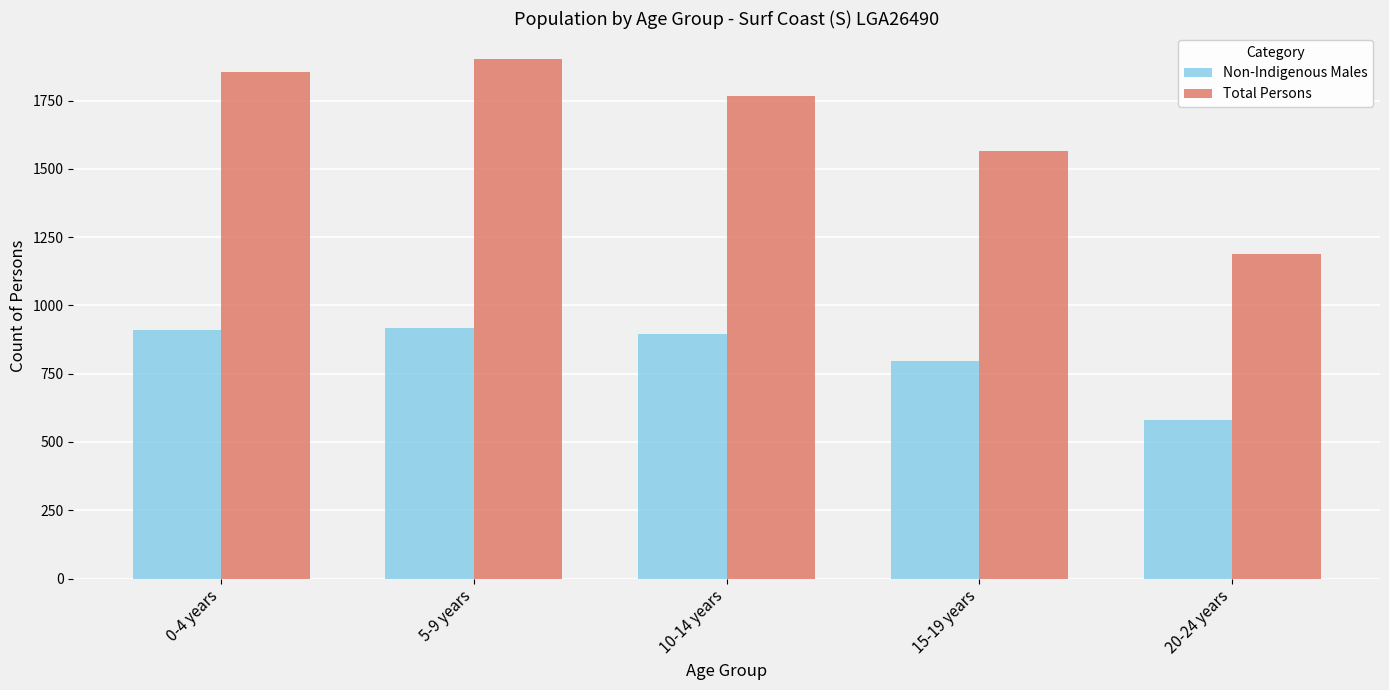

Rank the series by their maximum value, from highest to lowest.

Total Persons, Non-Indigenous Males